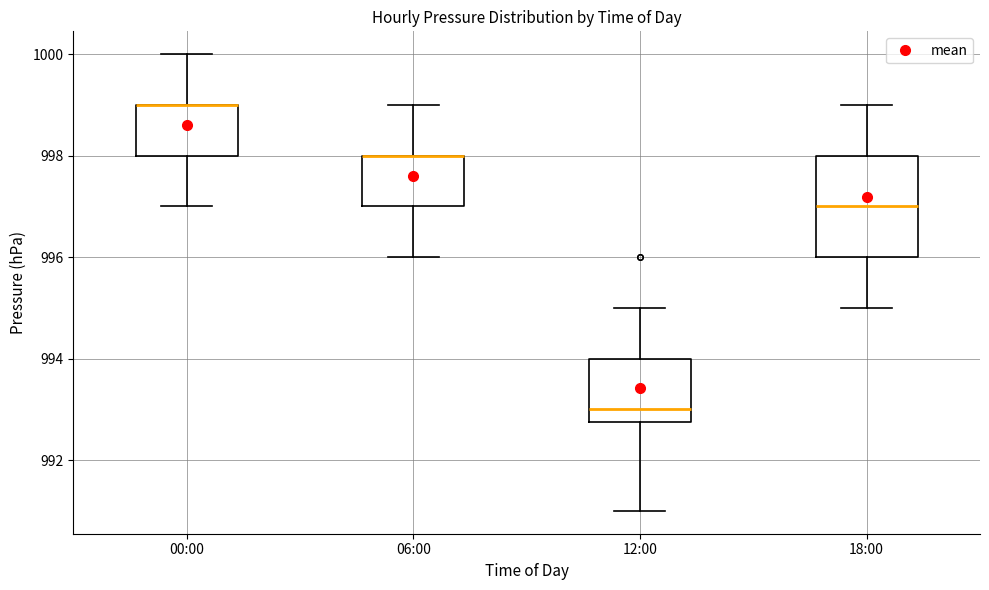

Comparing the boxes themselves (not the whiskers), which one is the tallest?

18:00